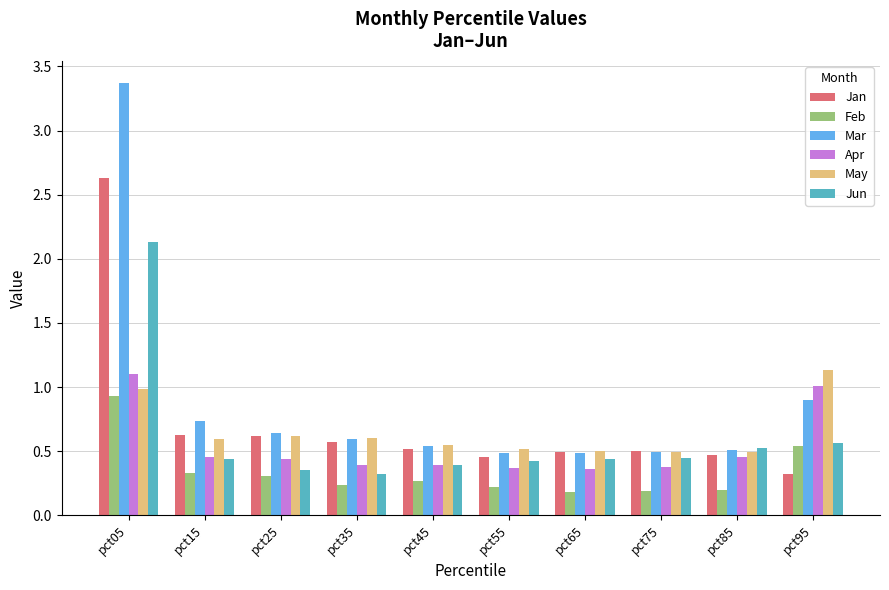

The May series shows 0.2 at pct85. True or false?

False